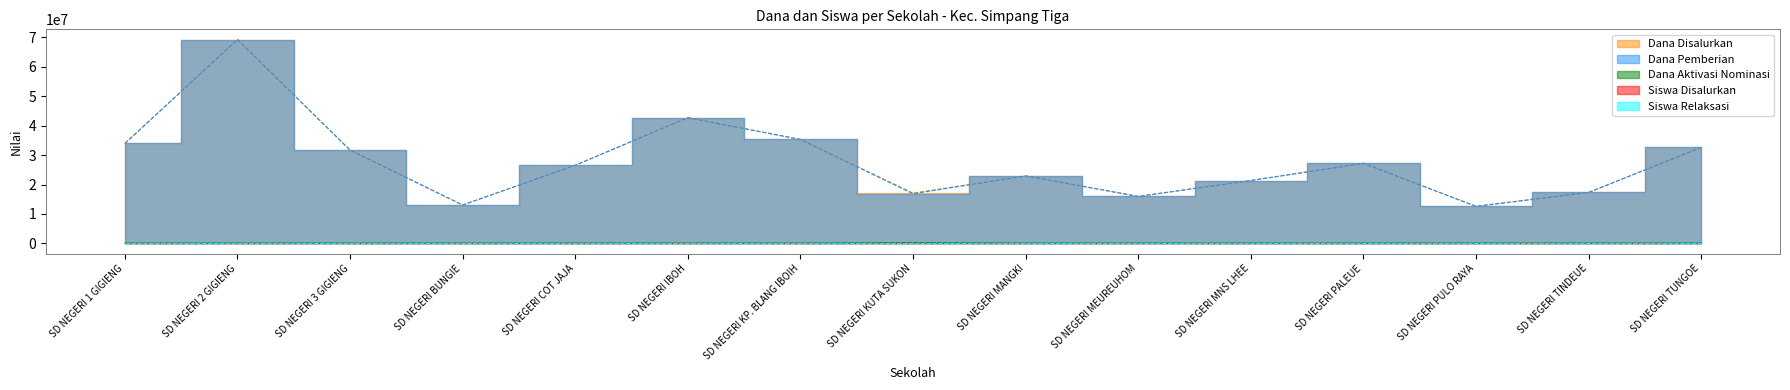

What is the approximate value of Siswa Disalurkan at SD NEGERI 3 GIGIENG, to the nearest 5?

80